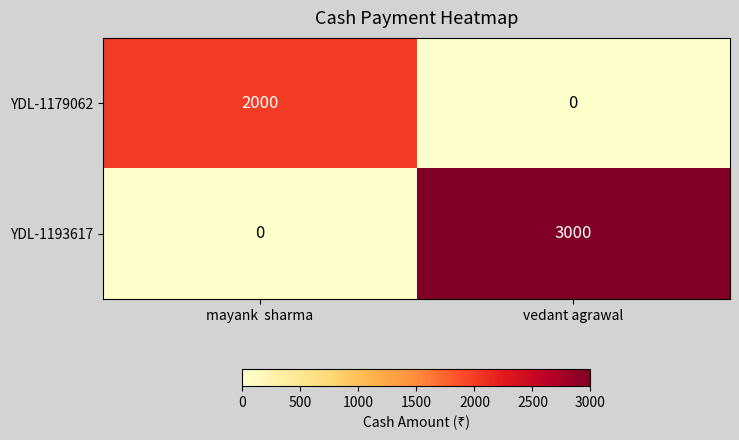

At which category does the chart reach its peak across all series?

vedant agrawal